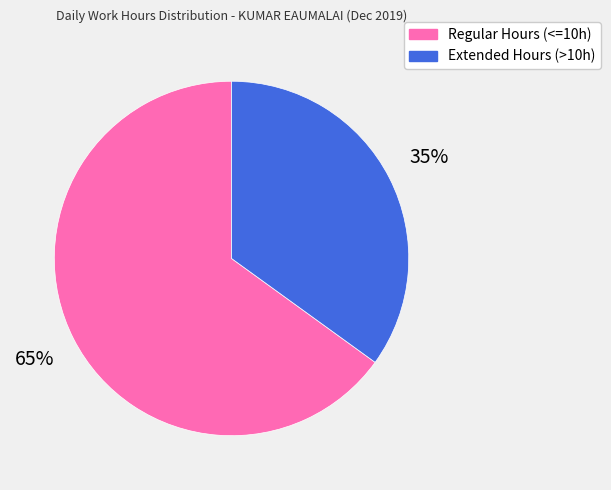

Does any single category account for the majority?

Yes